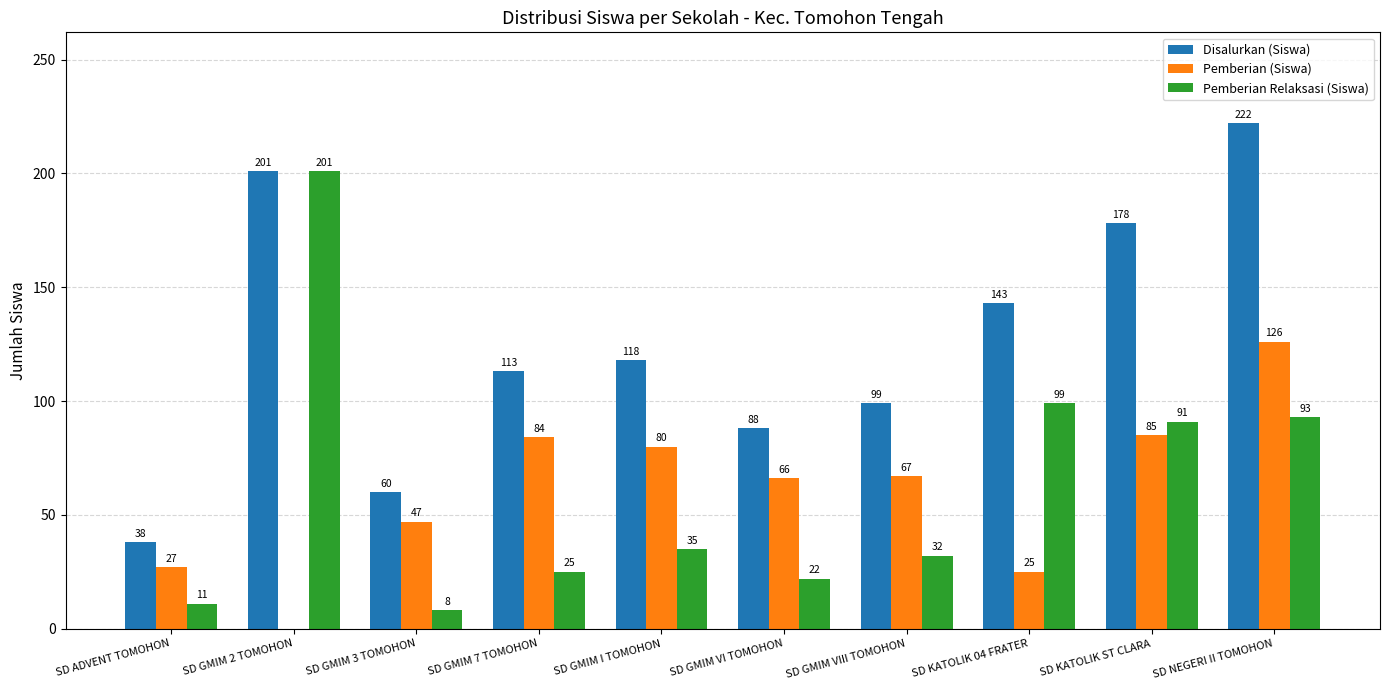

The value of Disalurkan (Siswa) at SD GMIM 7 TOMOHON is 167. True or false?

False